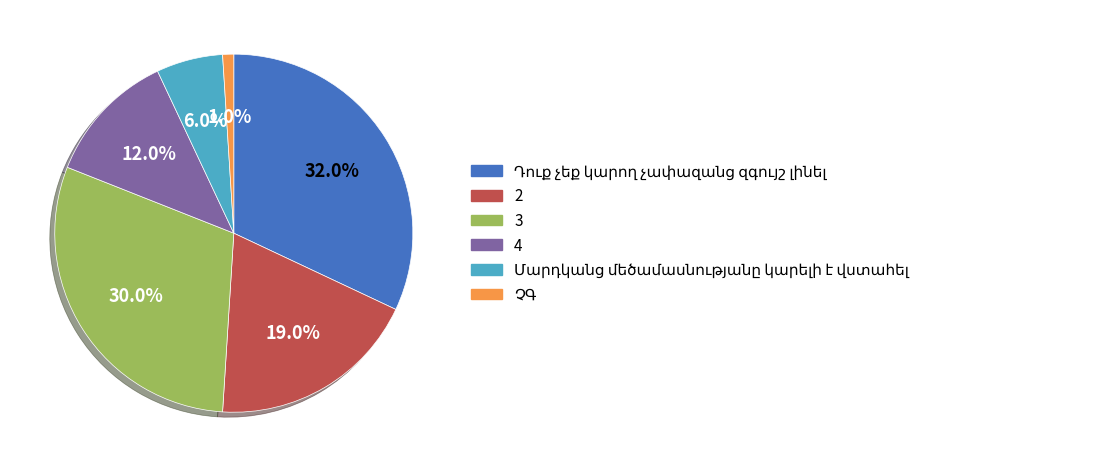

To the nearest percent, what is the difference between the largest and smallest slice percentages?

31%